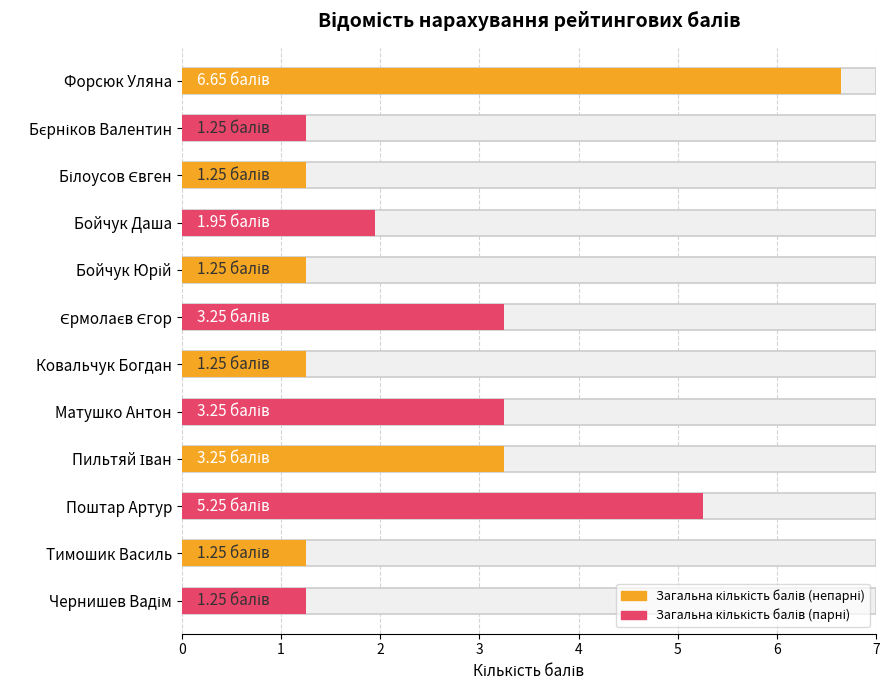

Does the chart contain any negative values?

No